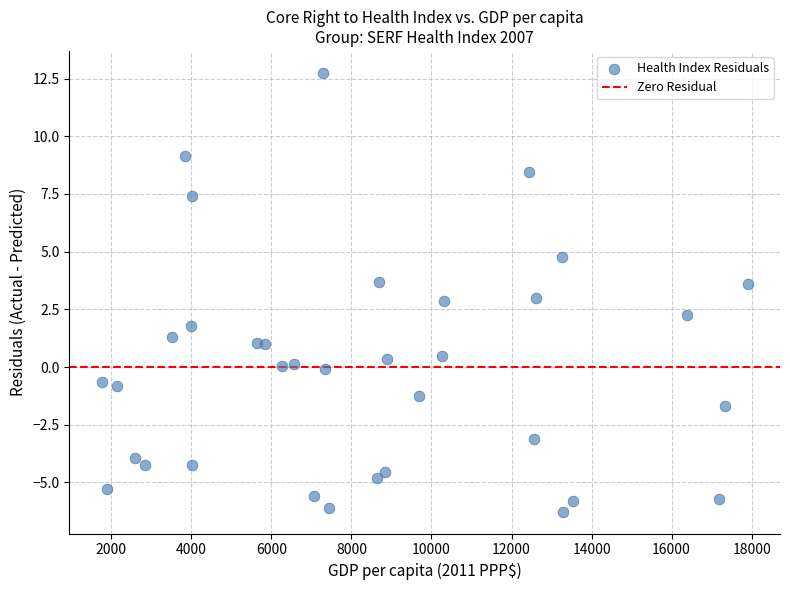

What is the range of X values (max minus min)?

16139.8